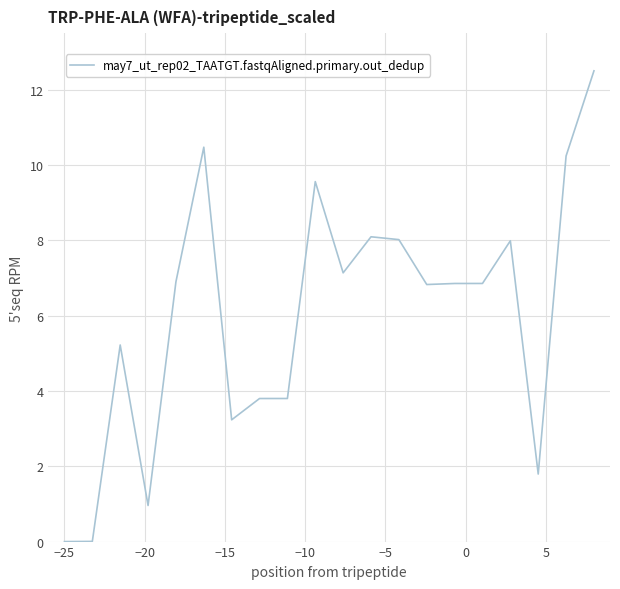

What is the maximum value shown in the chart?

12.5